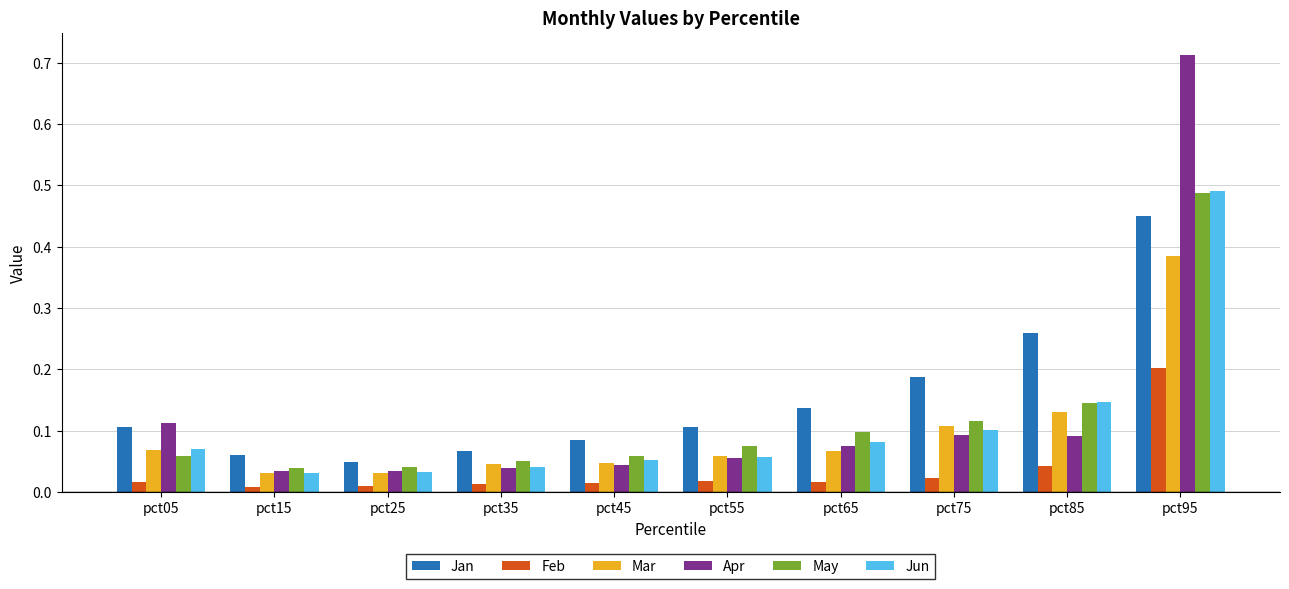

At how many categories does at least one series exceed 0?

10